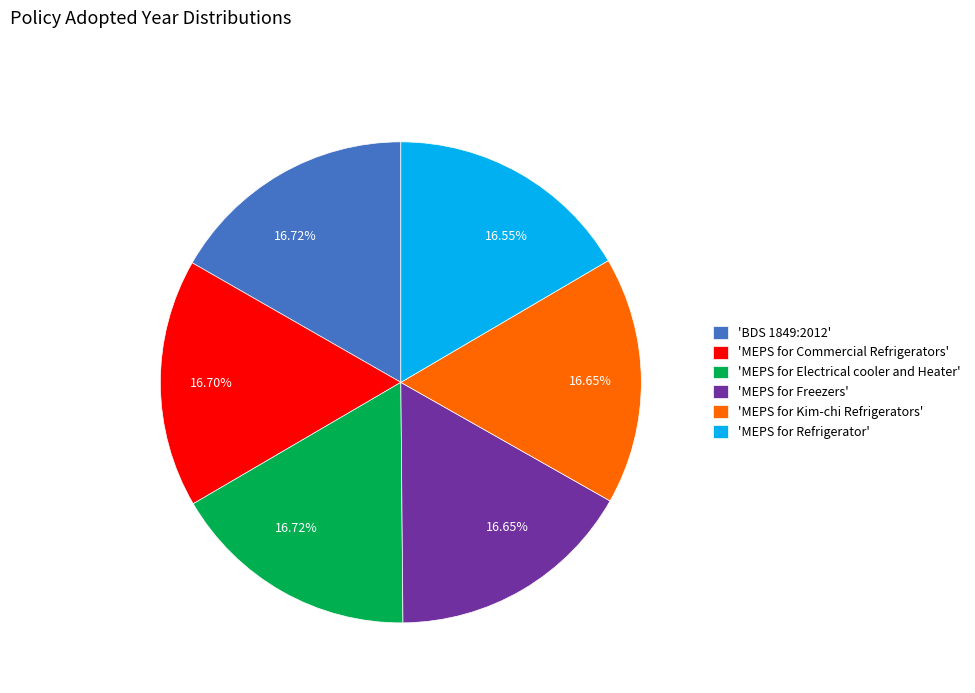

Is 'MEPS for Refrigerator' the majority of the pie?

No